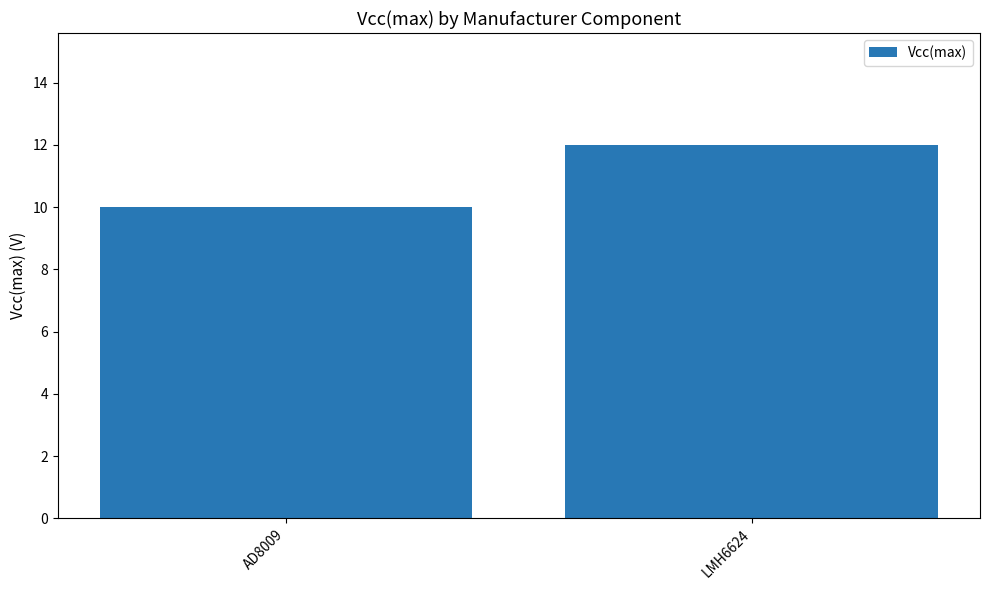

What is the value of the 1st bar from the left?

10